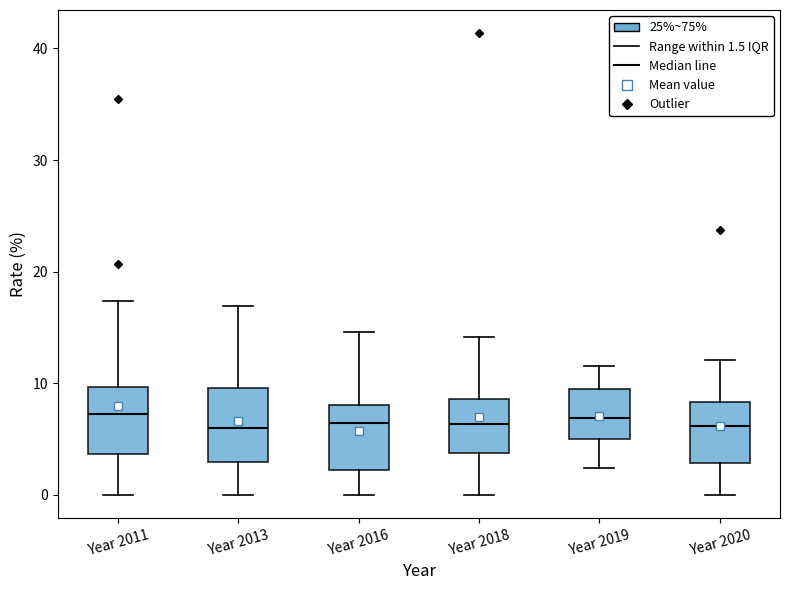

Reading left to right, read every box against the y-axis: the position of its median line, the range the box covers, and the ends of its whiskers. The values are not printed on the chart, so give them approximately, as read against the axis.

Year 2011: median 7, box 4 to 10, whiskers 0 to 17
Year 2013: median 6, box 3 to 10, whiskers 0 to 17
Year 2016: median 6, box 2 to 8, whiskers 0 to 15
Year 2018: median 6, box 4 to 9, whiskers 0 to 14
Year 2019: median 7, box 5 to 10, whiskers 2 to 12
Year 2020: median 6, box 3 to 8, whiskers 0 to 12